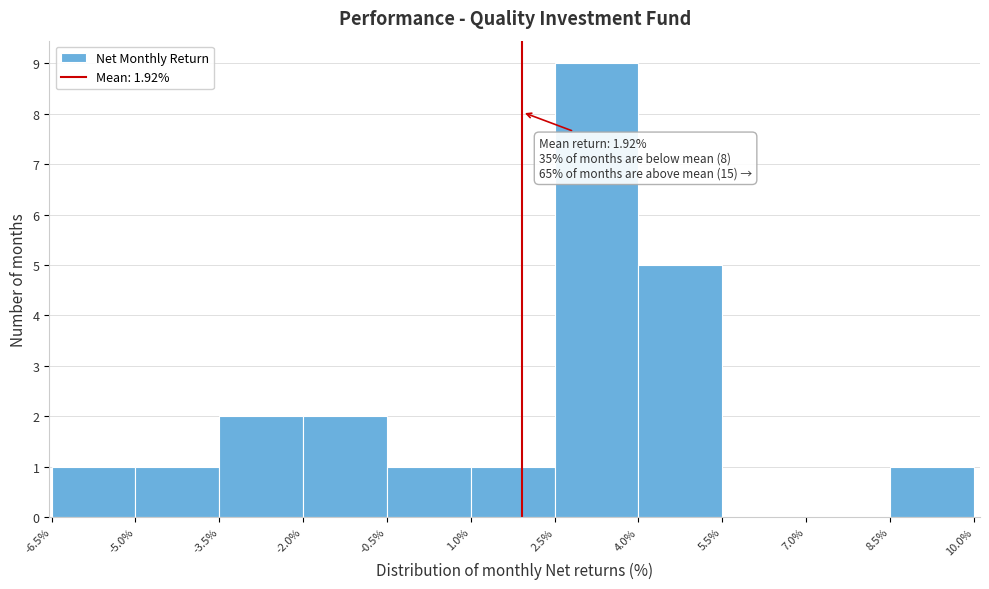

Over which range of the x-axis is the bar tallest?

2.5% to 4.0%